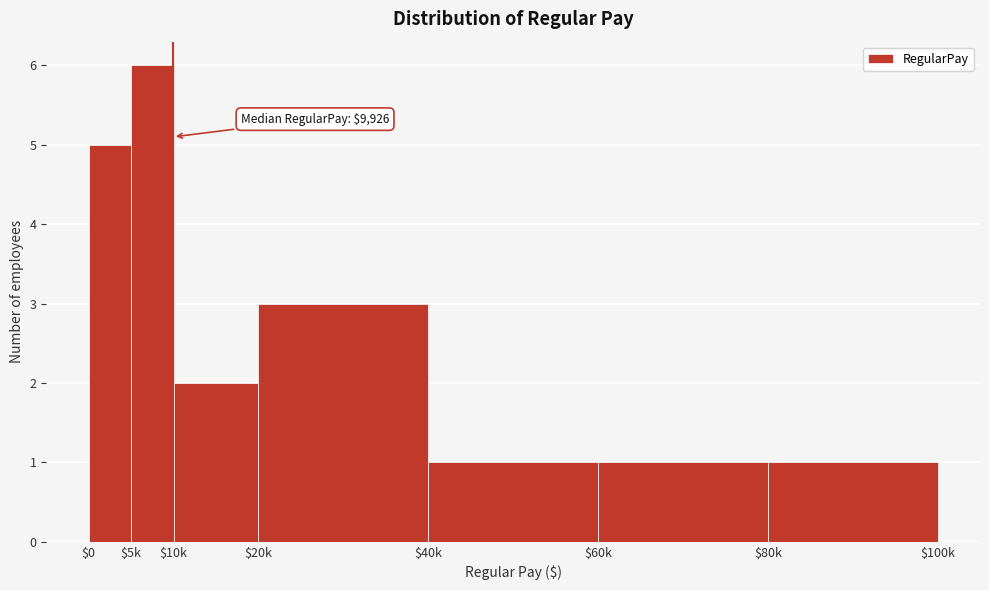

Reading left to right, list all the values displayed in this chart.

5	6	2	3	1	1	1